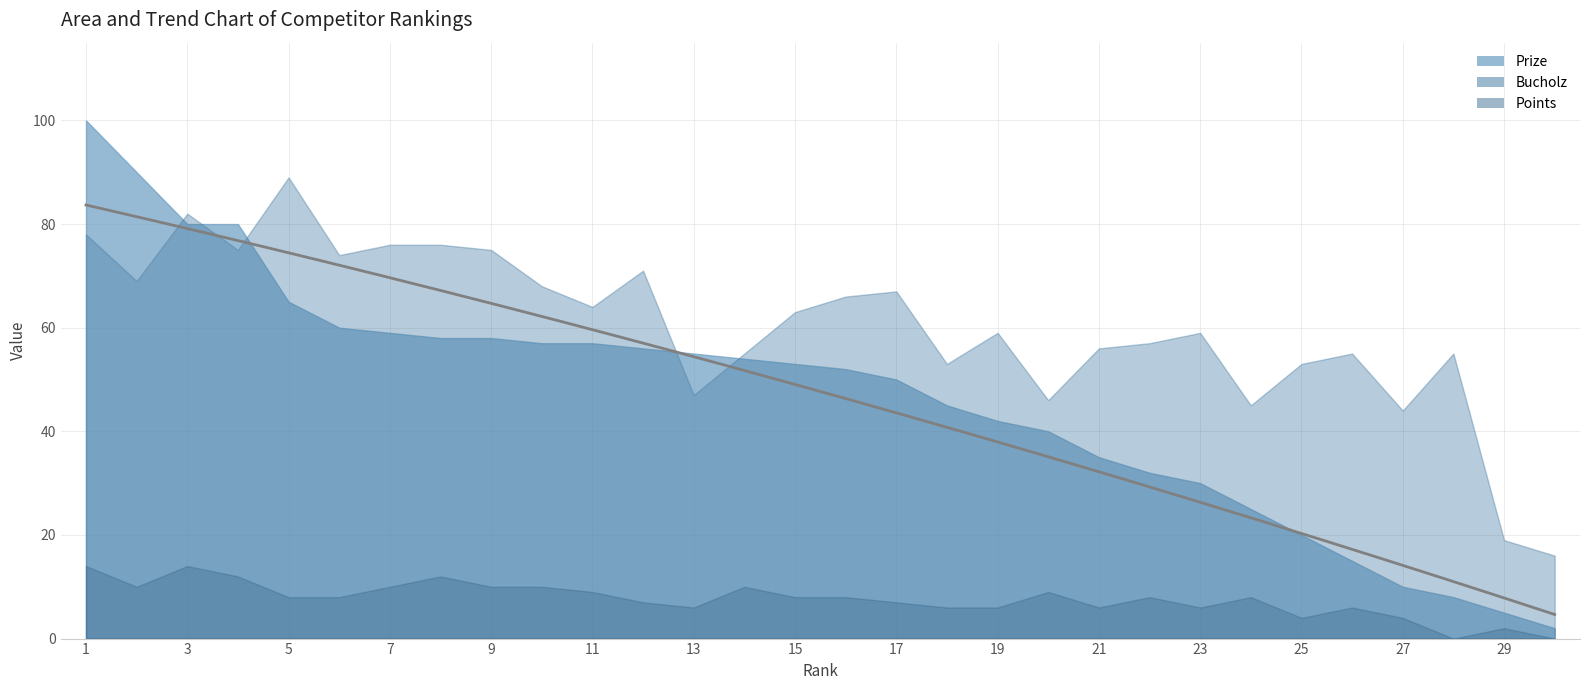

Which series has the largest total across all categories?

Bucholz